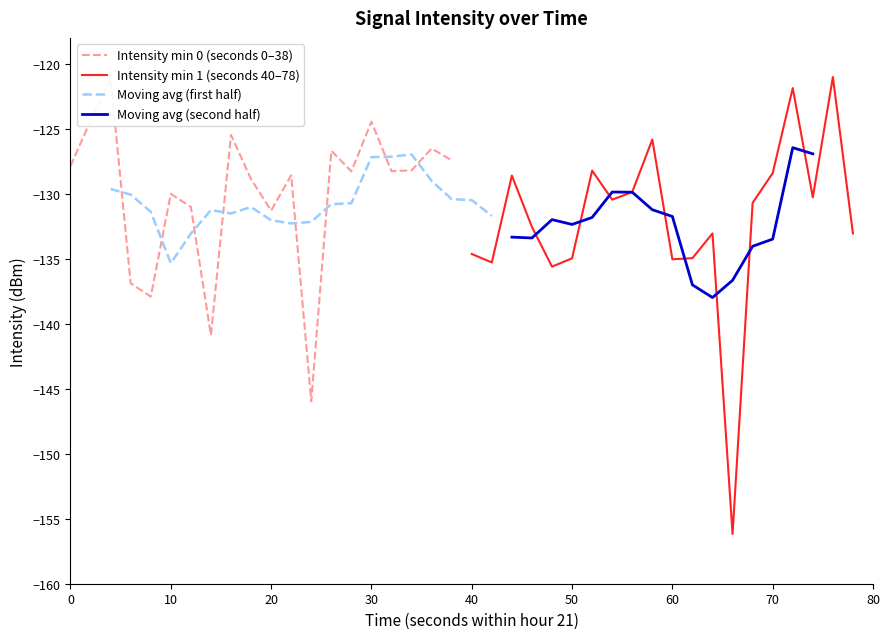

How many data points in intensity(dBm) min2 are above -130?

7